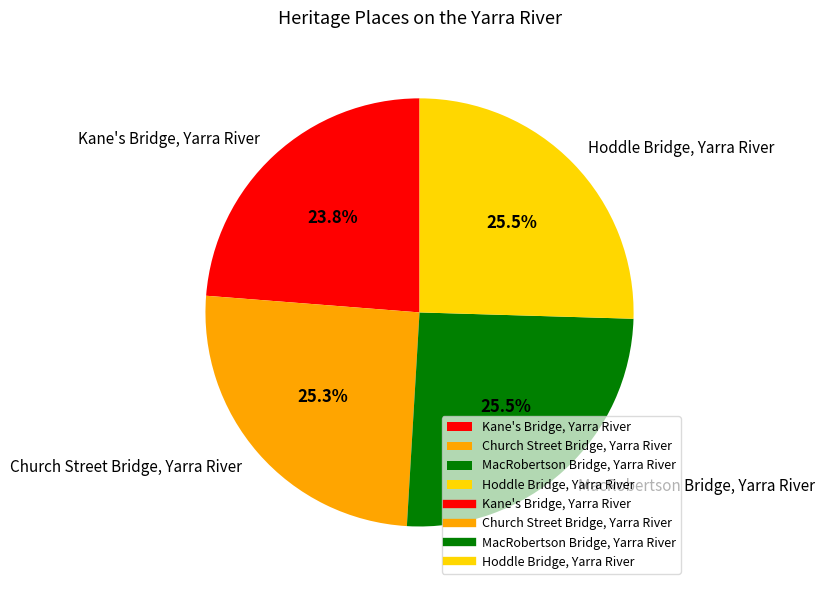

Which slice is the smallest?

Kane's Bridge, Yarra River